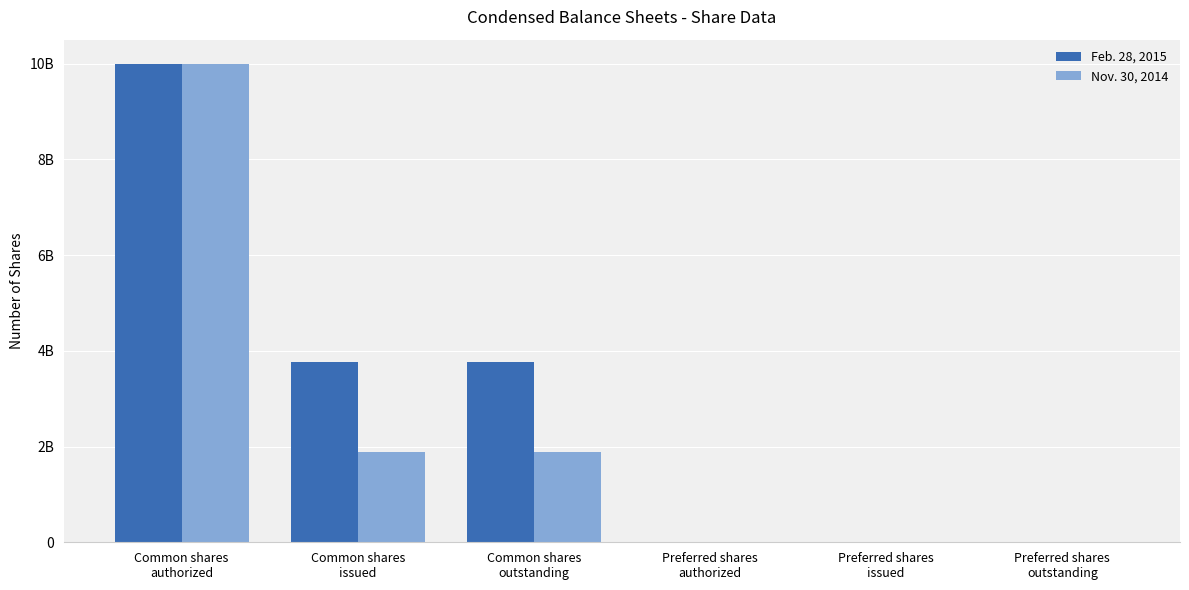

What is the value of the Nov. 30, 2014 bar at the 3rd from the left?

1879895992